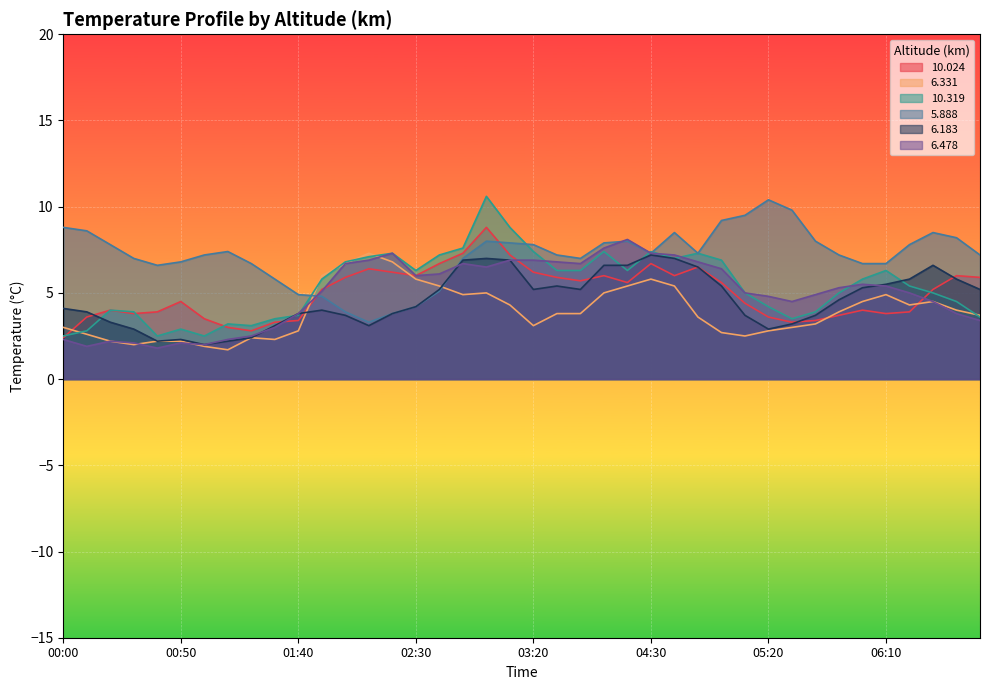

What is the sum of all 6.183 values?

184.4